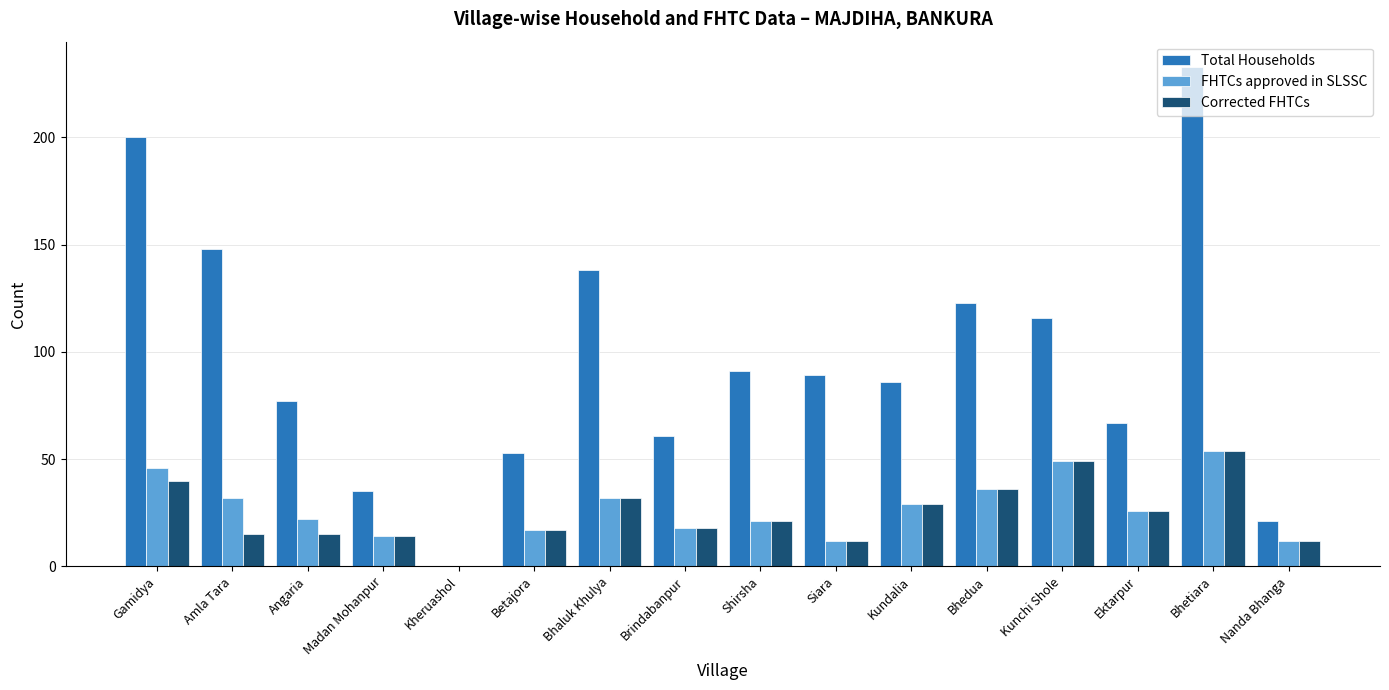

At which category is the sum across all series the highest?

Bhetiara